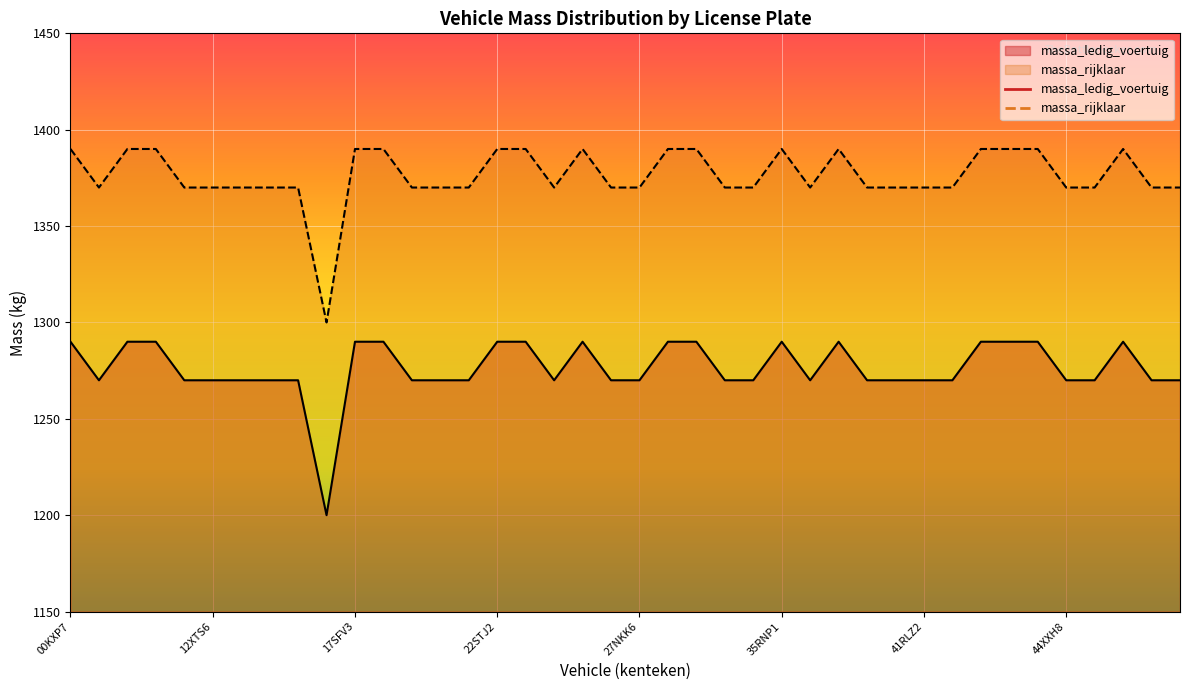

What is the difference between the maximum and minimum values in the massa_ledig_voertuig series?

90